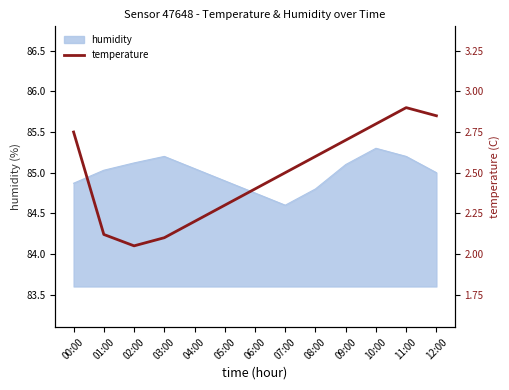

Does the chart have visible grid lines?

No